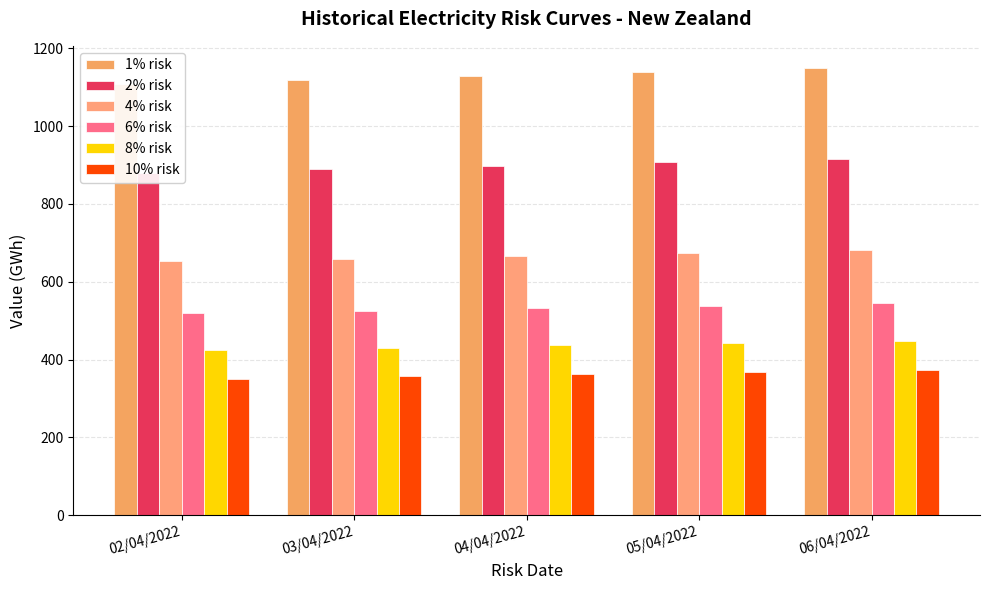

The 6% risk series shows 519.2 at 02/04/2022. True or false?

True